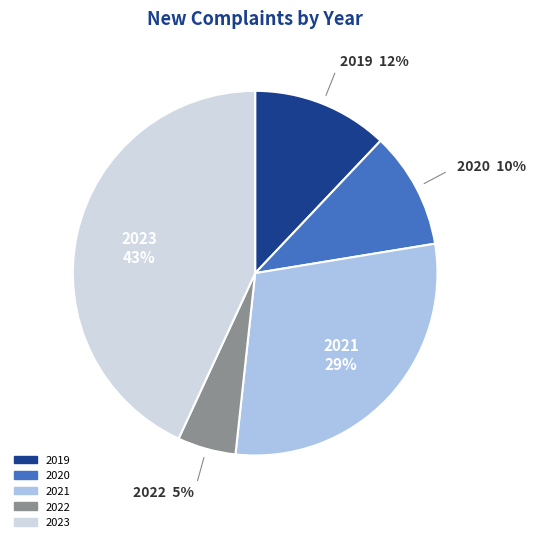

To the nearest percent, what percentage of the pie is 2020?

10%